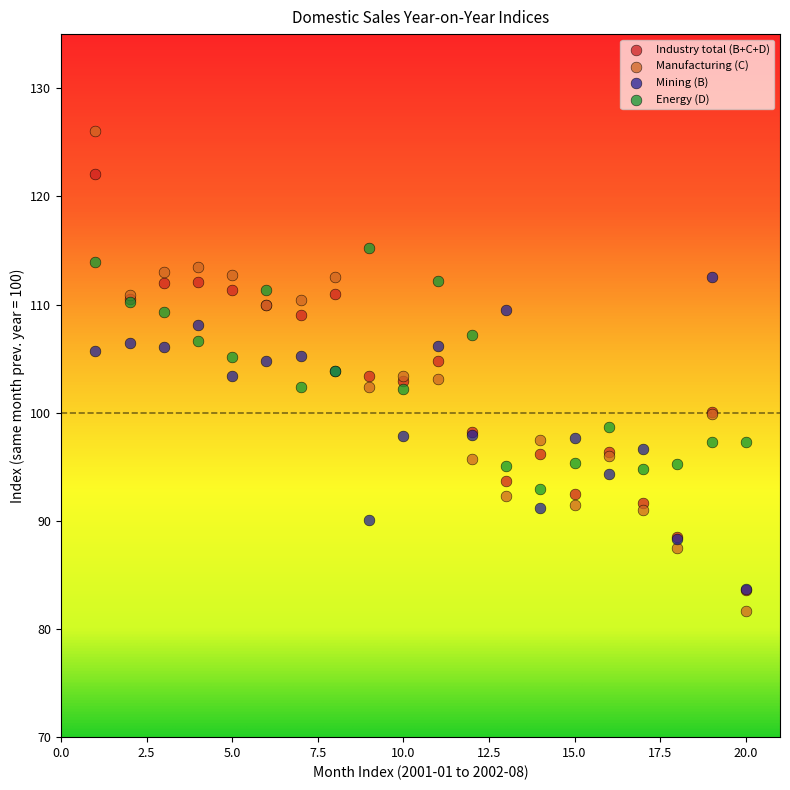

Which series contains the lowest Y value?

Manufacturing (C)